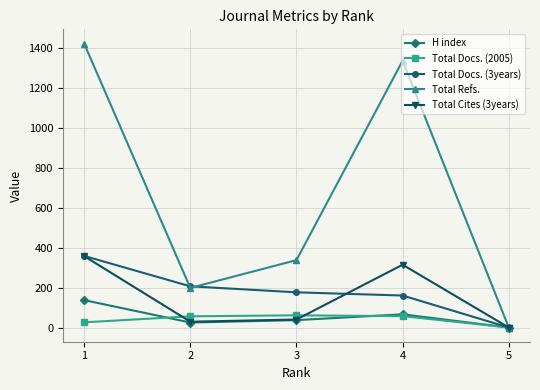

How many values in H index are above zero?

4